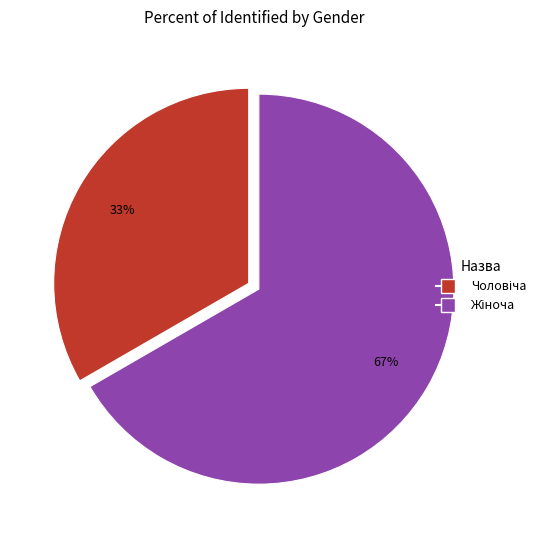

To the nearest percent, what is the average slice percentage?

50%